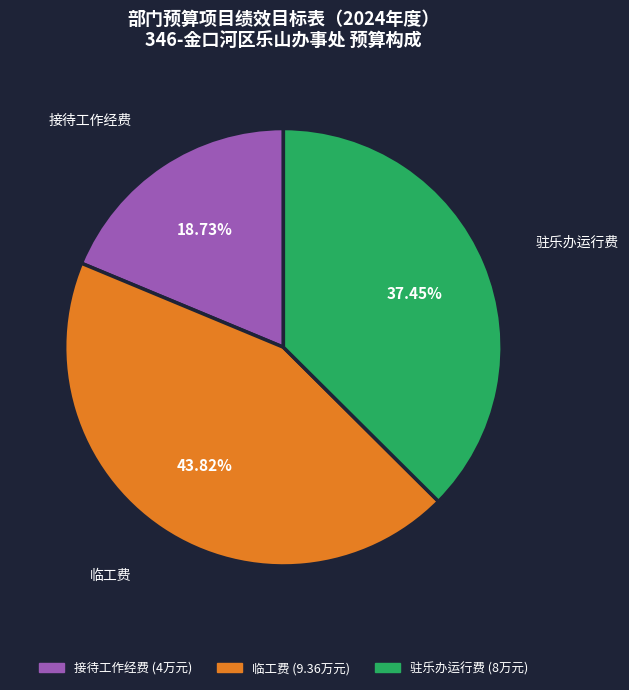

To the nearest percent, what is the difference between the 接待工作经费 and 驻乐办运行费 slice percentages?

19%